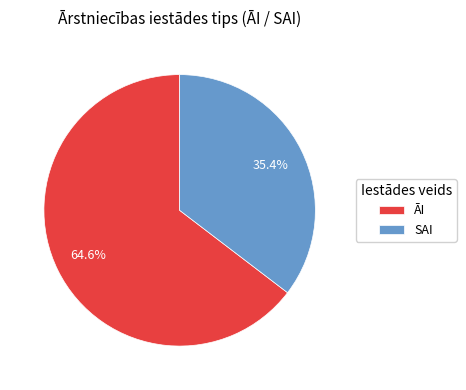

The SAI slice represents 29% of the pie. True or false?

False